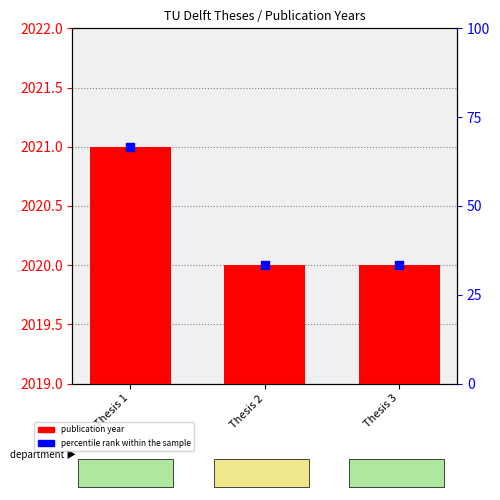

At which category is the sum across all series the highest?

Thesis 1